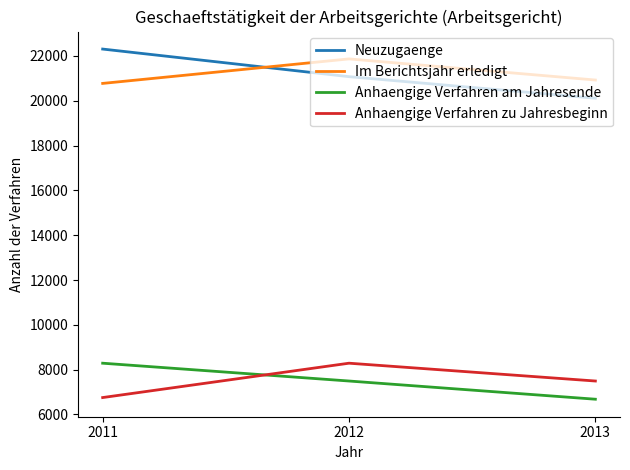

Reading left to right, list all the values displayed in this chart.

Neuzugaenge: 2011=22306	2012=21074	2013=20112
Im Berichtsjahr erledigt: 2011=20773	2012=21867	2013=20924
Anhaengige Verfahren am Jahresende: 2011=8288	2012=7493	2013=6681
Anhaengige Verfahren zu Jahresbeginn: 2011=6755	2012=8288	2013=7493